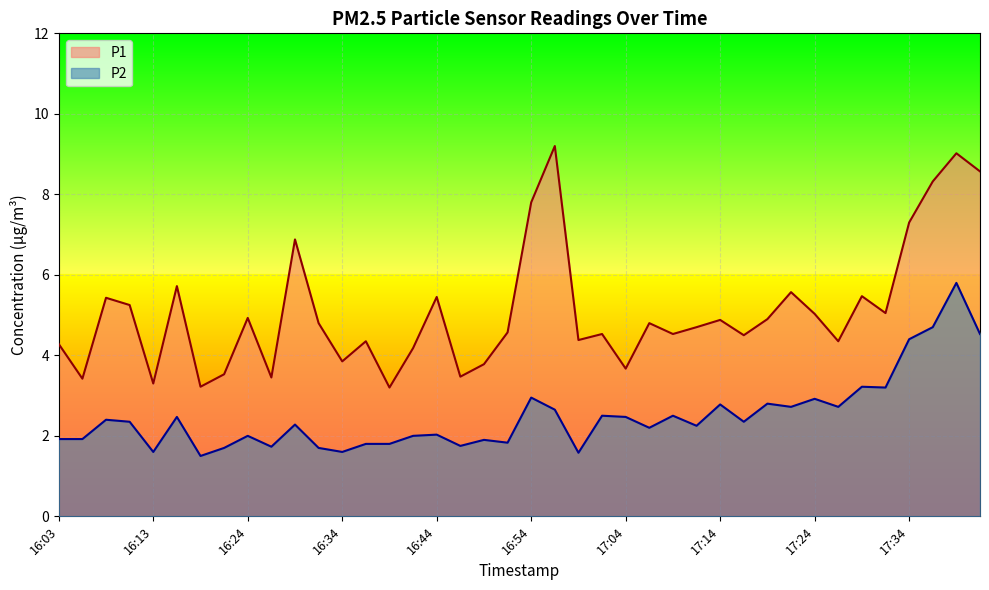

What position from the left is 17:24?

33